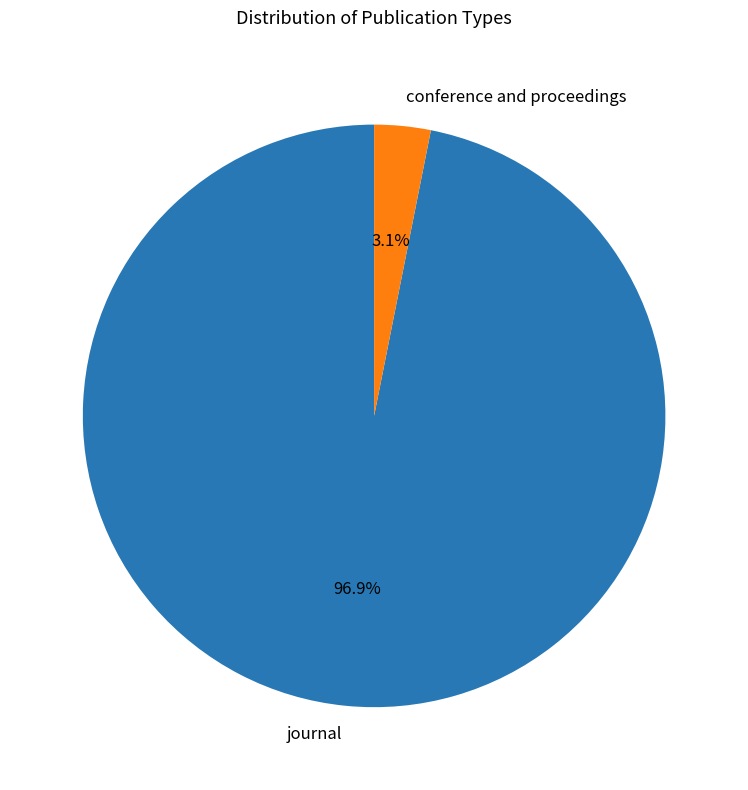

What percentage do conference and proceedings and journal together represent?

100.0%